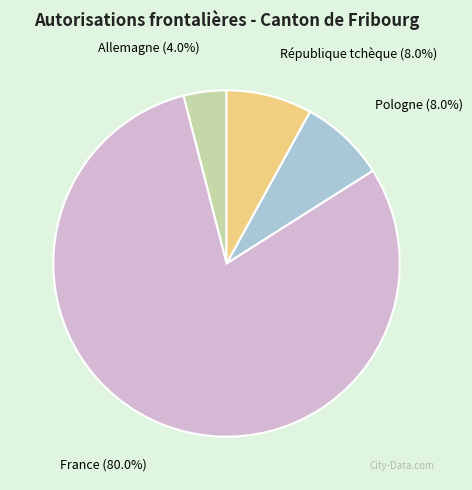

To the nearest percent, what is the difference between the Allemagne and République tchèque slice percentages?

4%